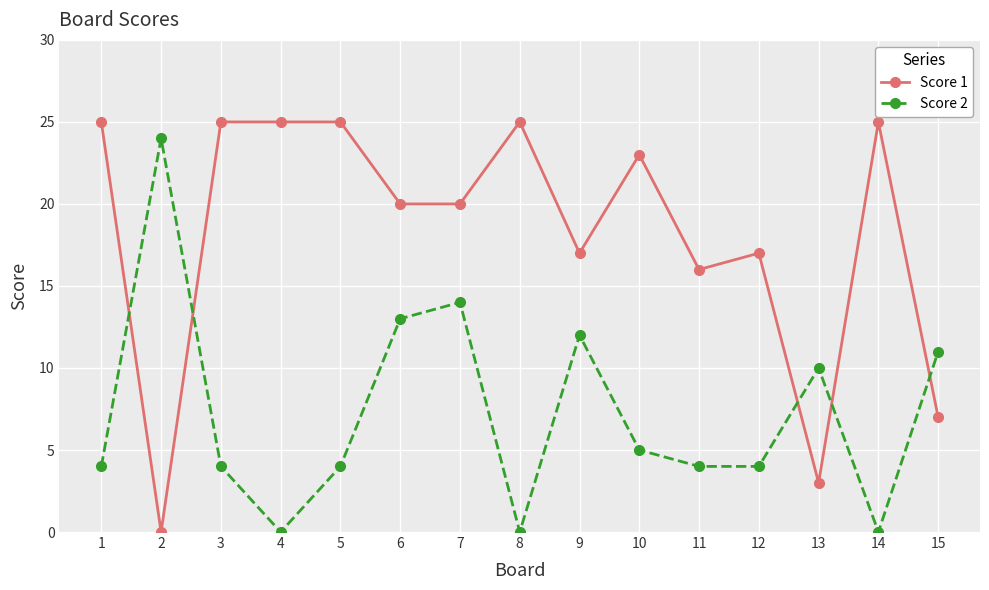

At which category does Score 2 reach its first local peak?

2